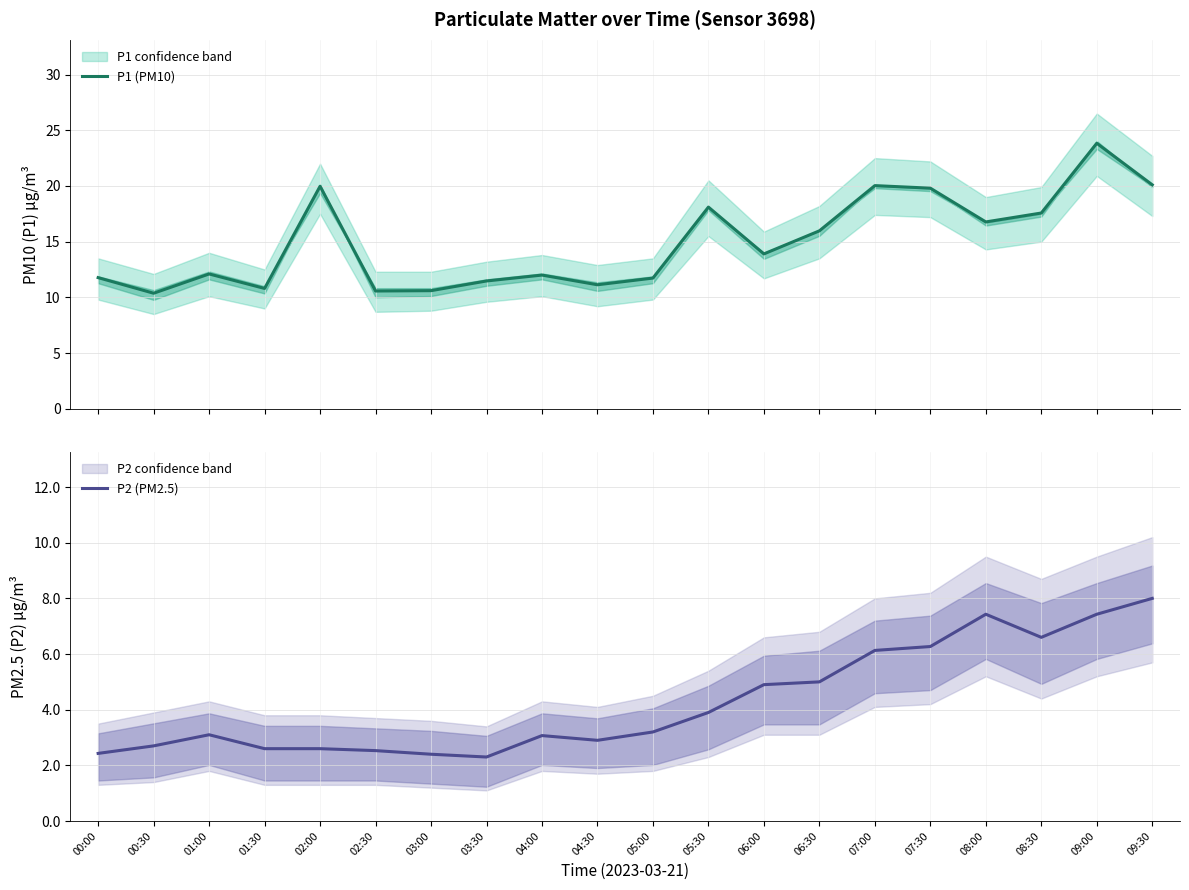

The value of P1 (PM10) at 05:00 is 4.3. True or false?

False